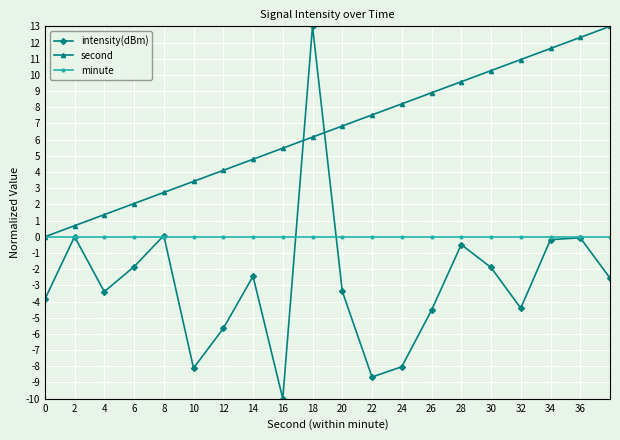

Which series has the largest range (max minus min)?

intensity(dBm)